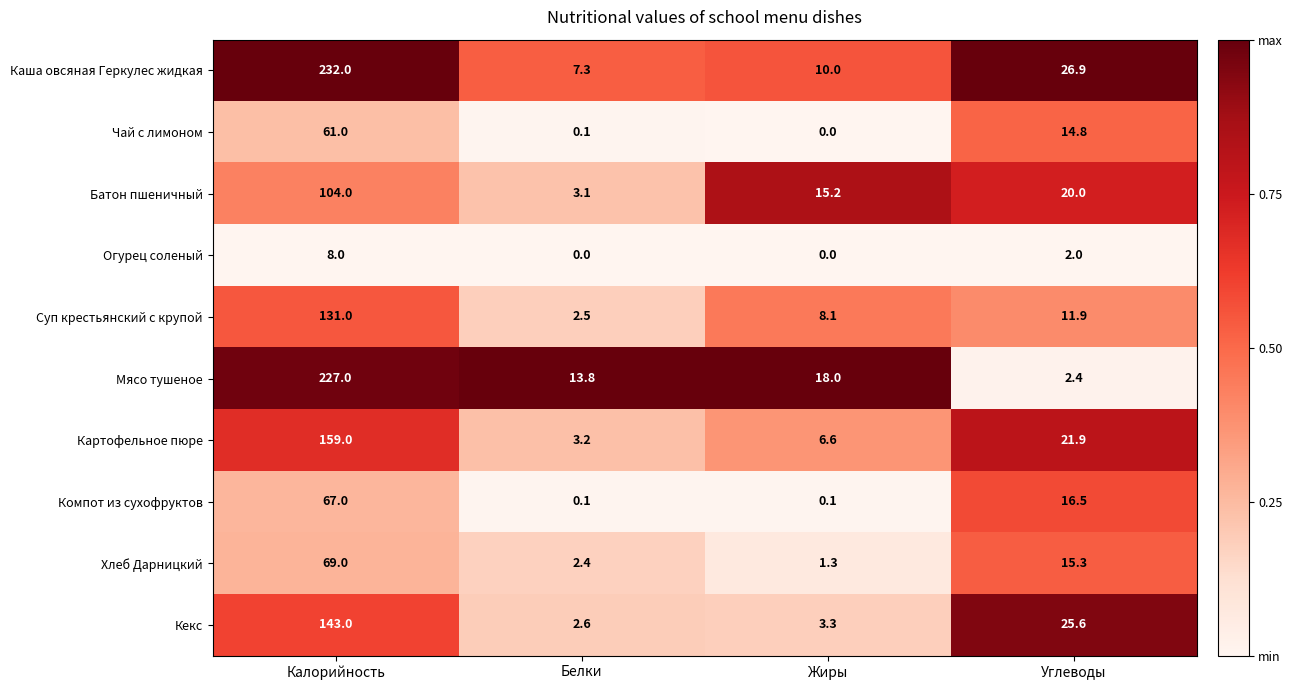

What is the maximum value shown in the chart?

232.0